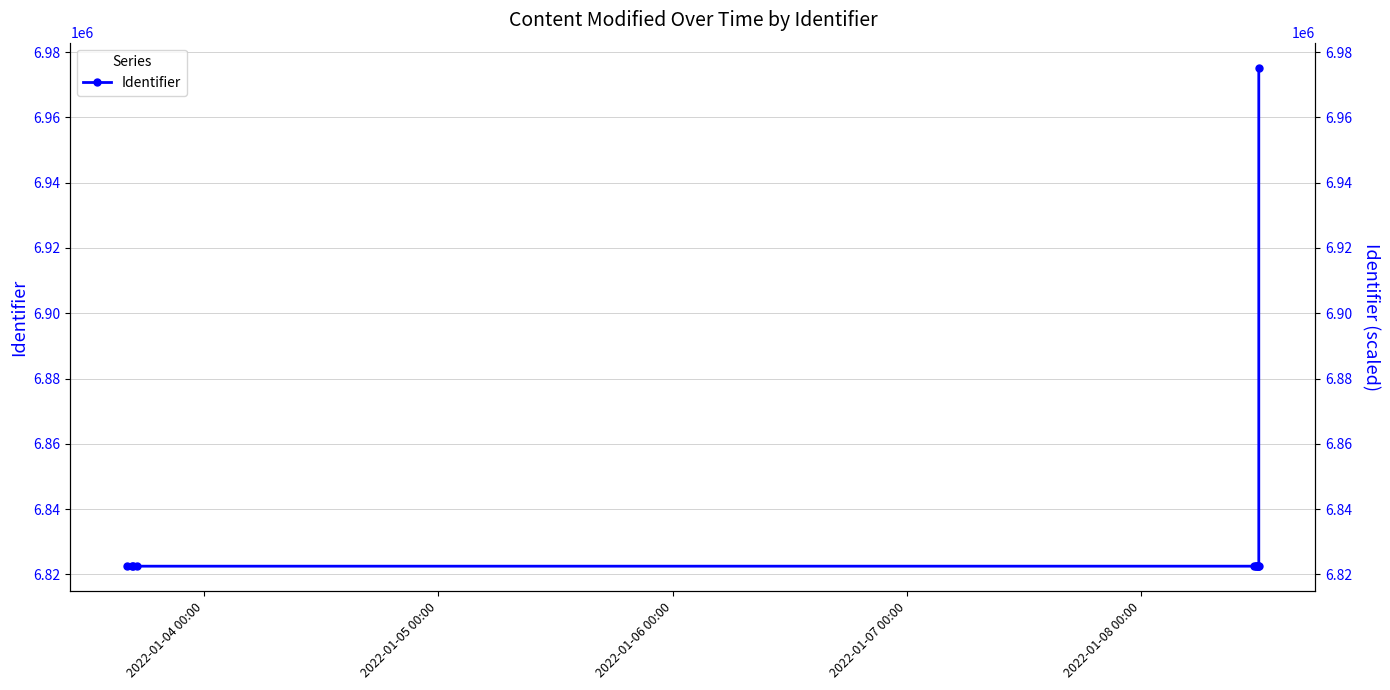

What is the change in value from 2022-01-04 00:00 to 2022-01-08 00:00?

+17